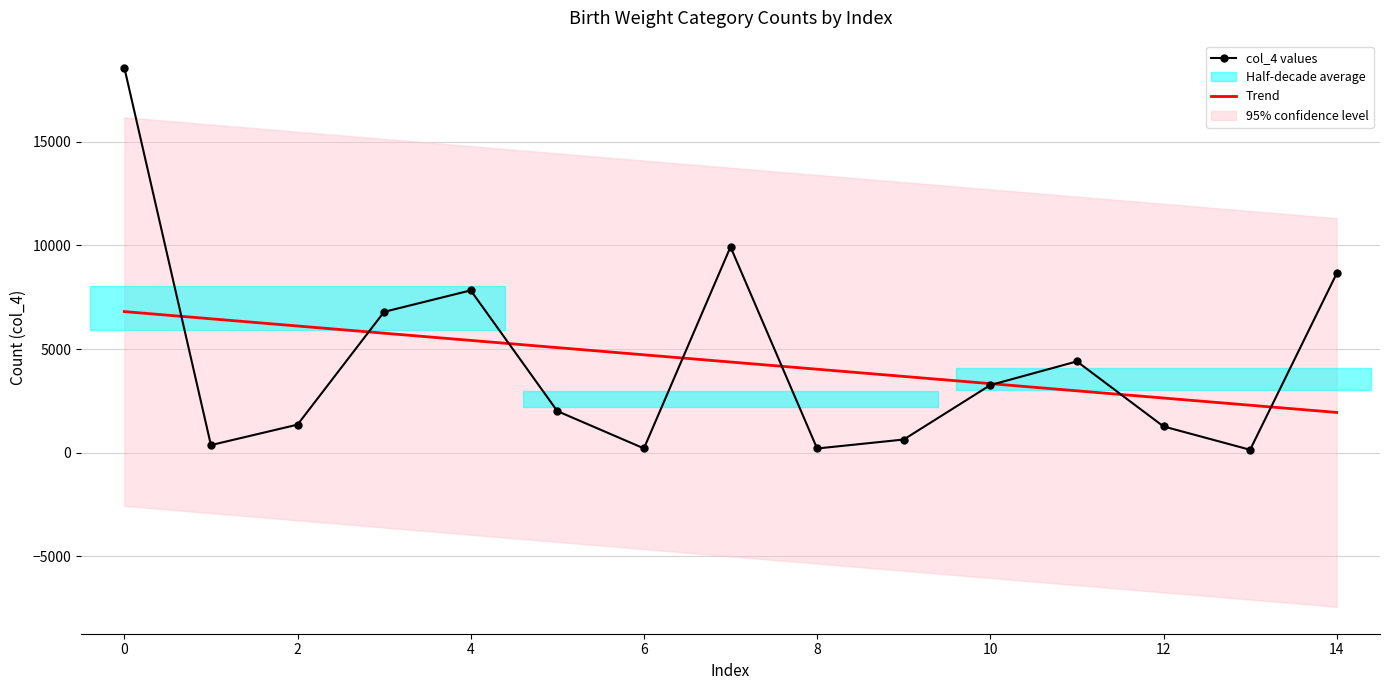

The value of Trend at 12 is 2638.5. True or false?

True